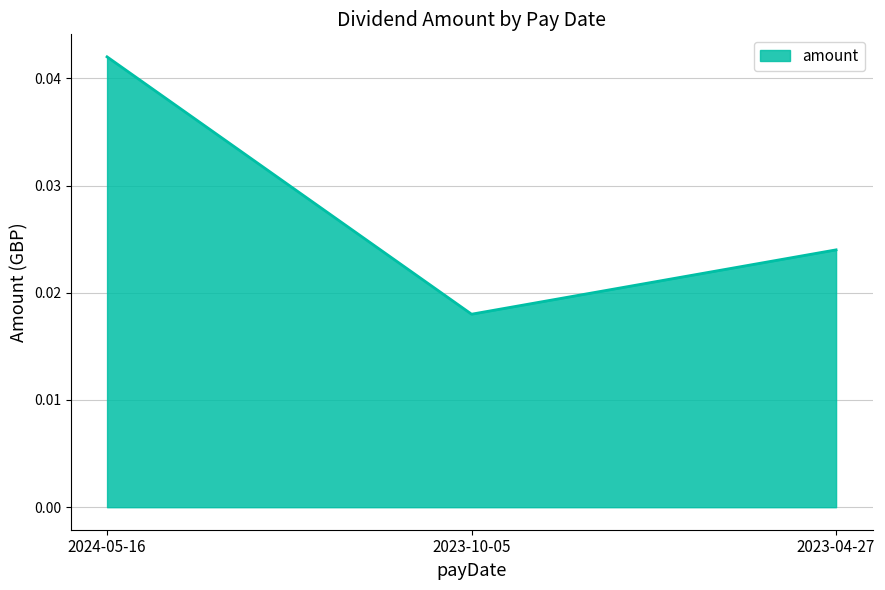

Rank the categories by value from highest to lowest.

2024-05-16, 2023-04-27, 2023-10-05